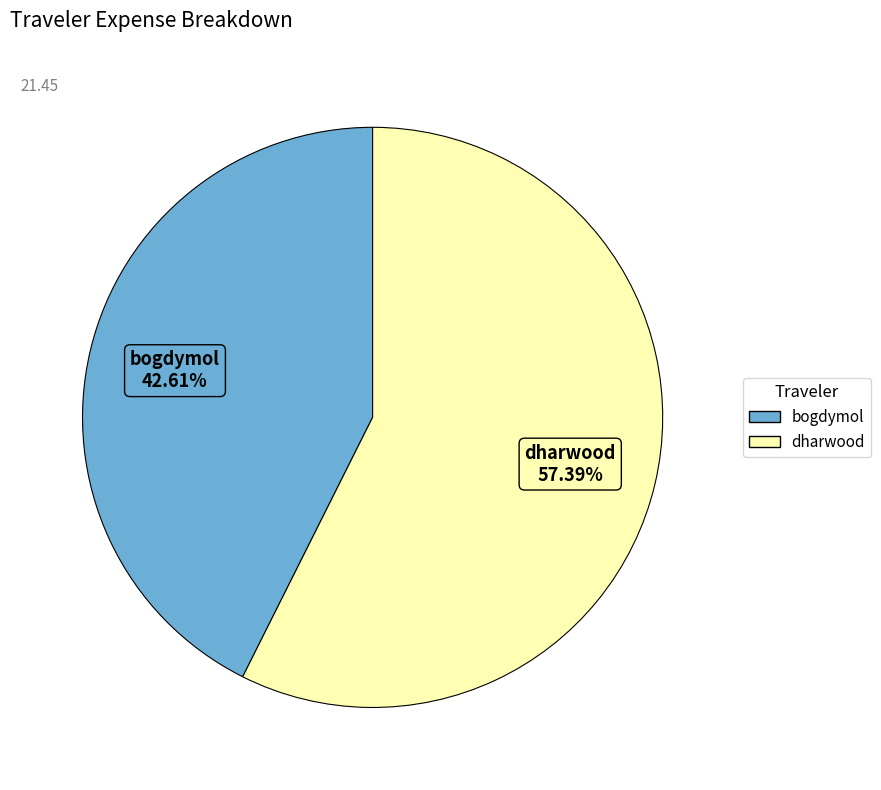

Approximately how many times larger is the value at dharwood compared to bogdymol?

1.3